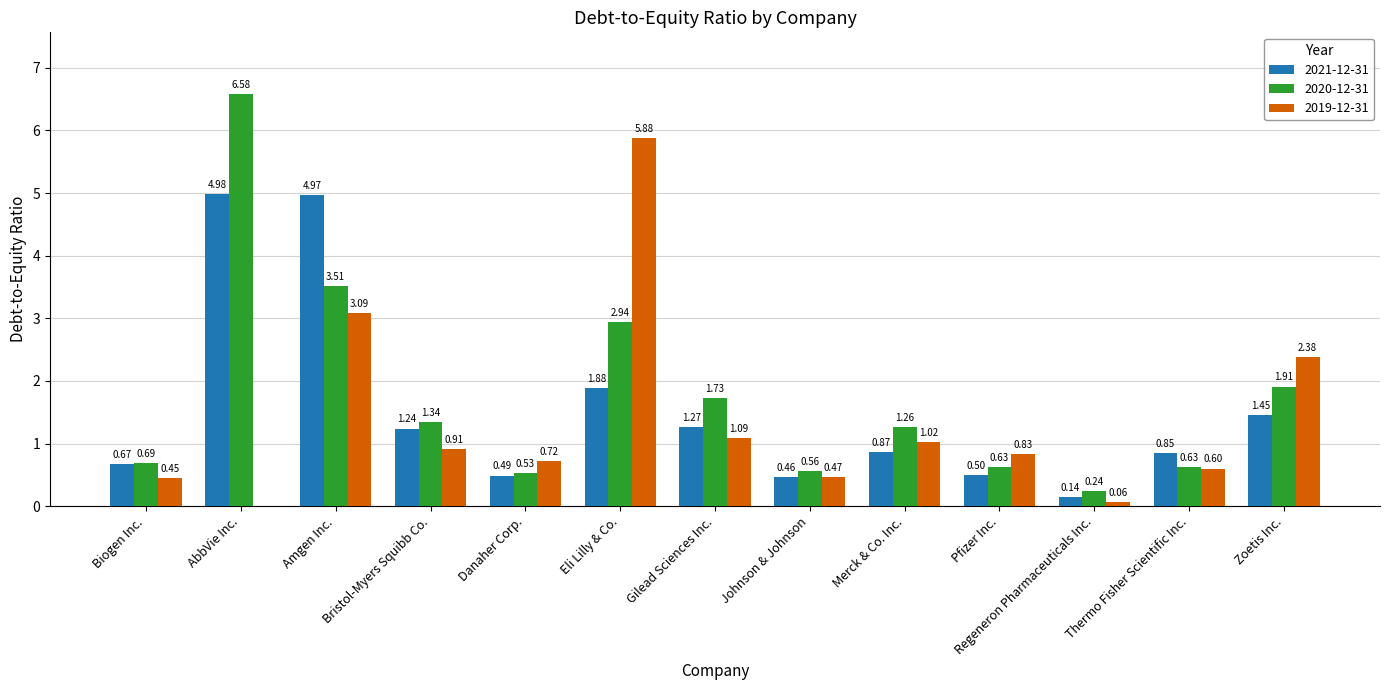

Is the value of 2020-12-31 at Danaher Corp. greater than the value of 2021-12-31 at AbbVie Inc.?

No